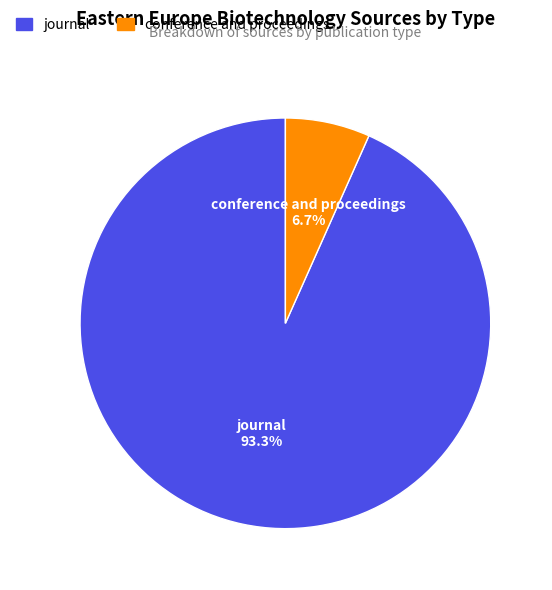

Combined, do conference and proceedings and journal account for over 50%?

Yes